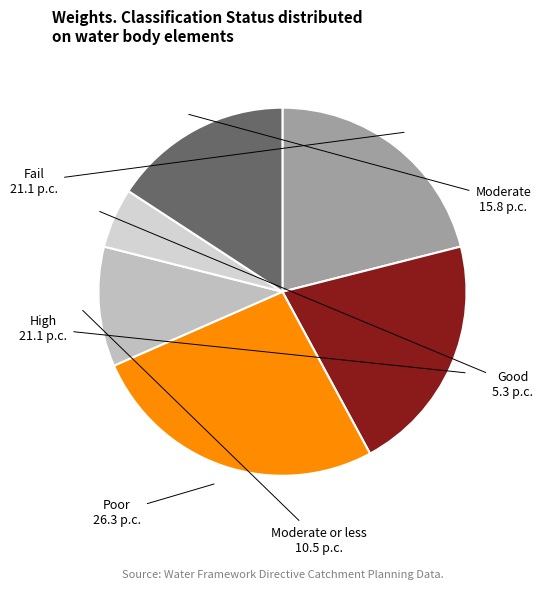

Is it true that Good is 5% of the pie?

True